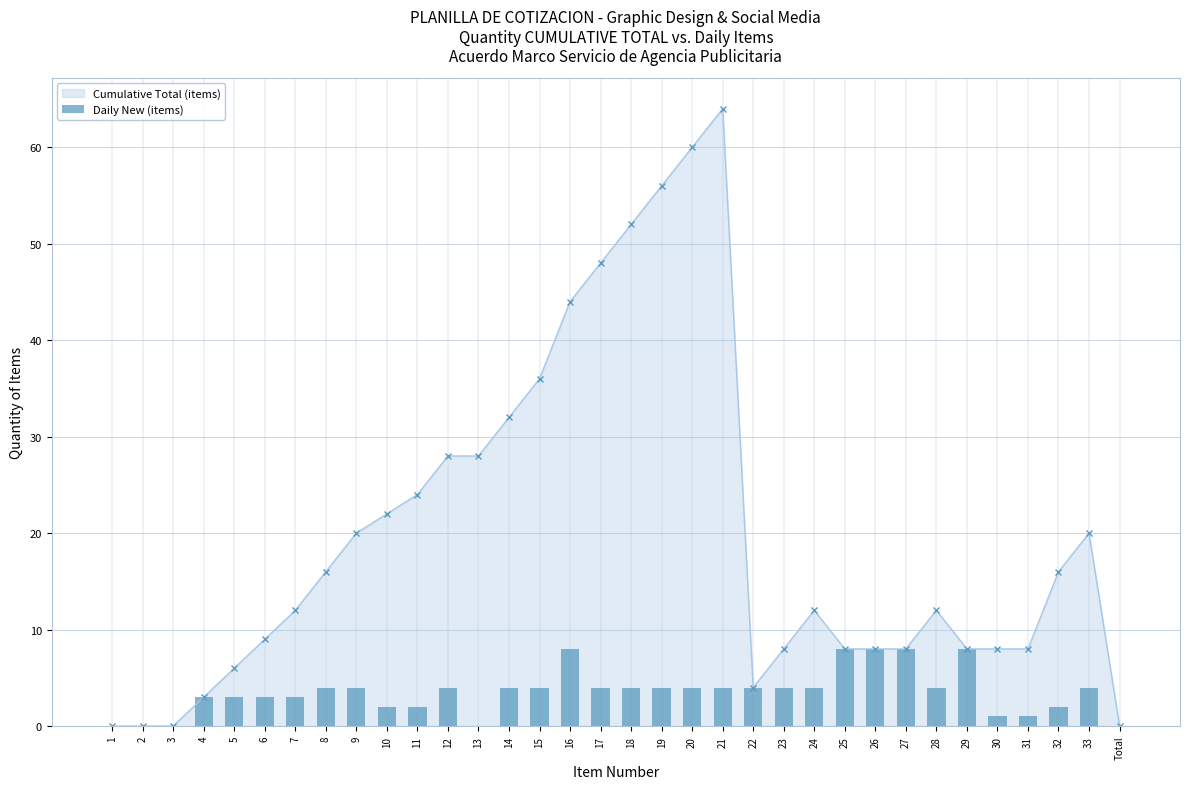

How many values are above zero?

29